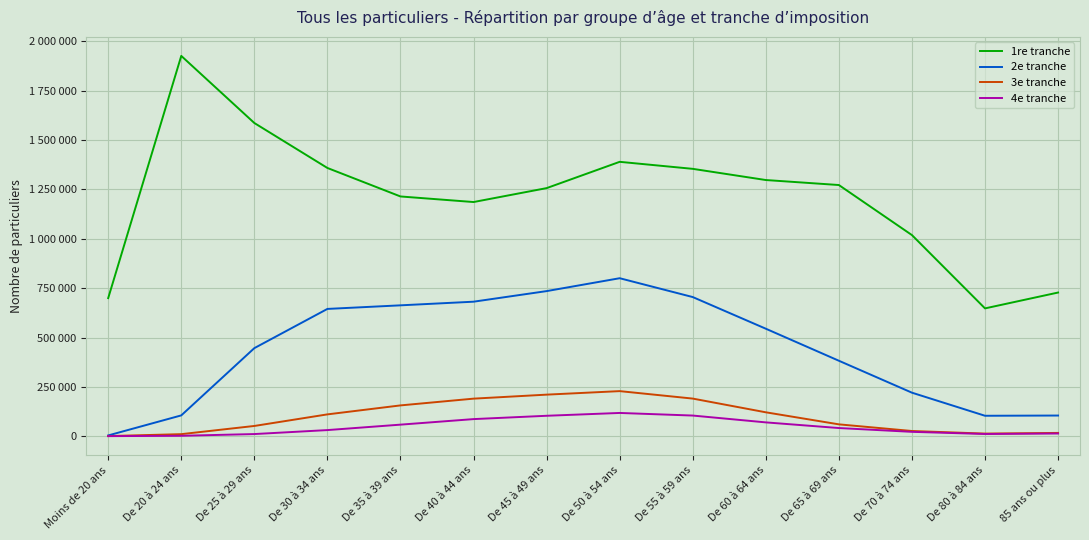

True or false: 3e tranche has more than 1 points higher than both neighbors.

False